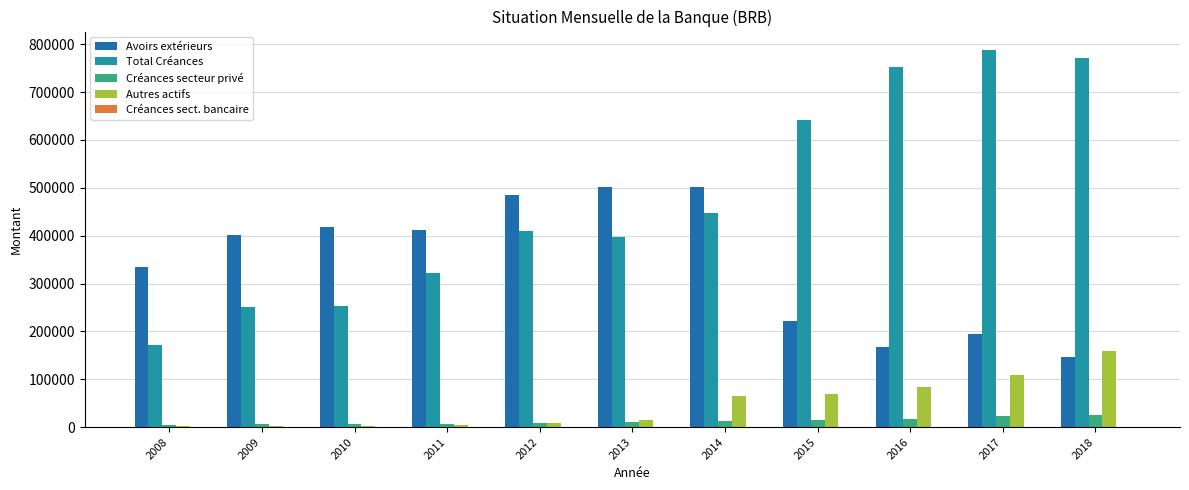

How many groups of bars are there?

11